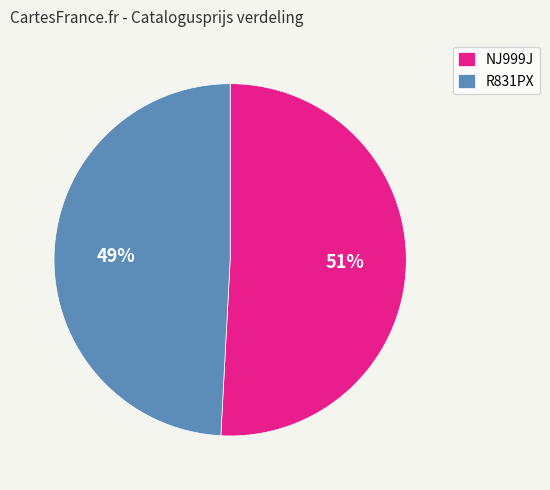

Count the number of slices in the pie.

2